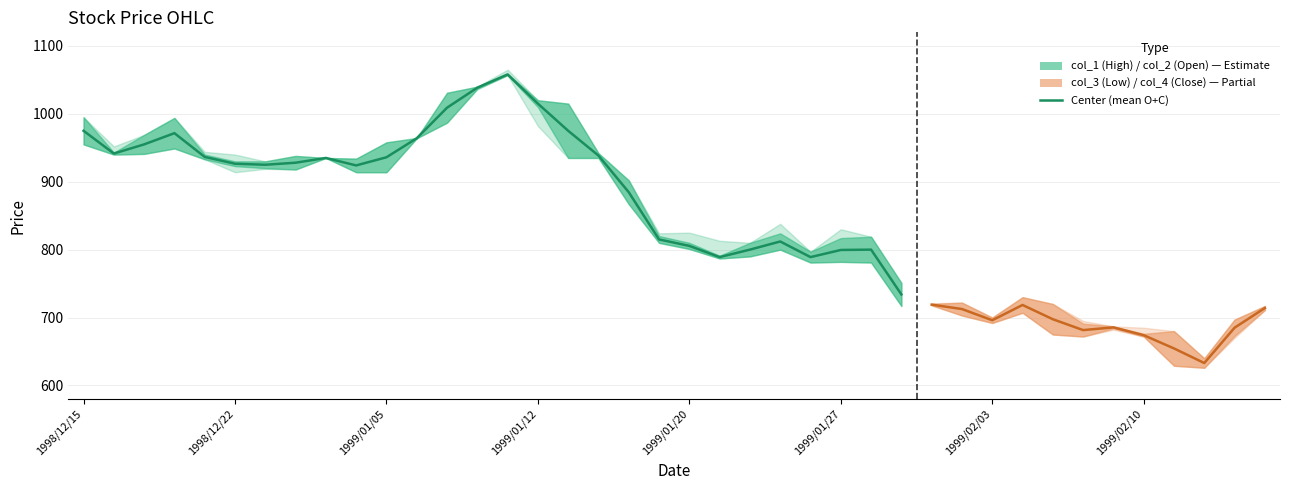

Where is the data nearest to the value 896?

18